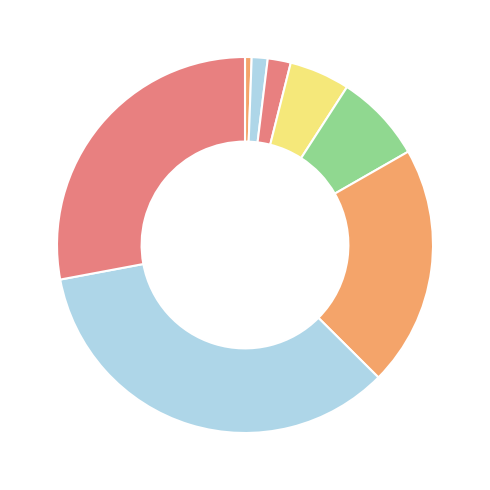

What is the largest slice in the pie chart?

8K-JPG